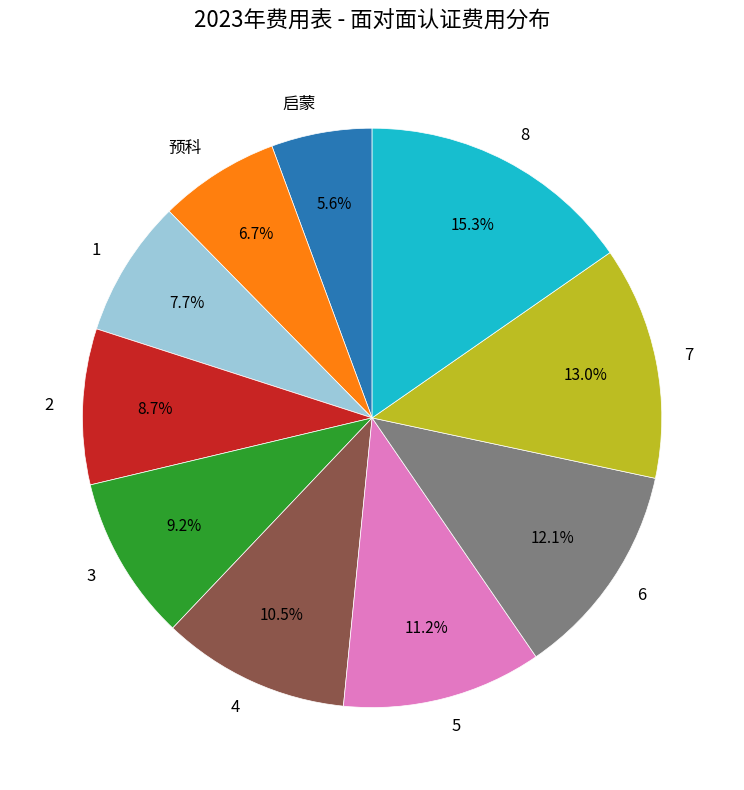

Count the number of slices in the pie.

10